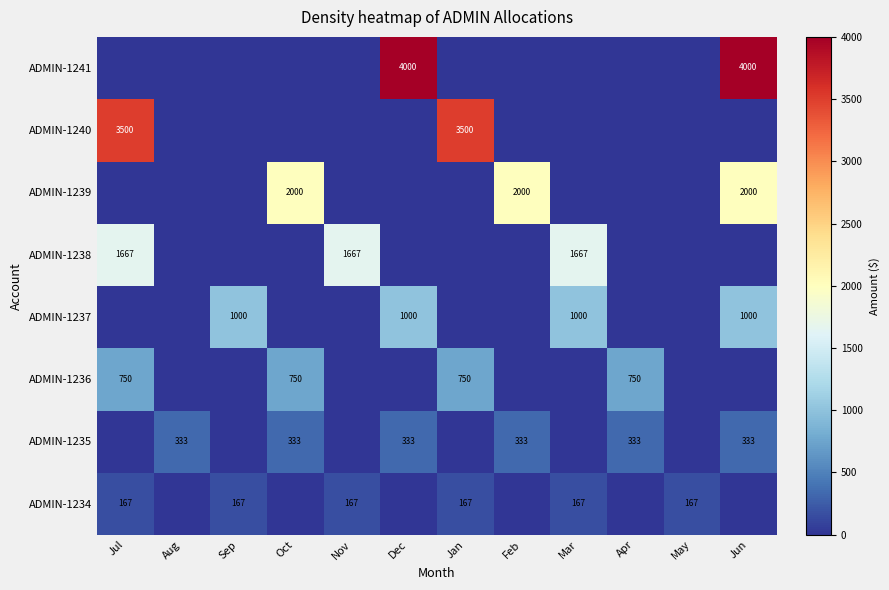

The value of ADMIN-1236 at Jan is 1232. True or false?

False